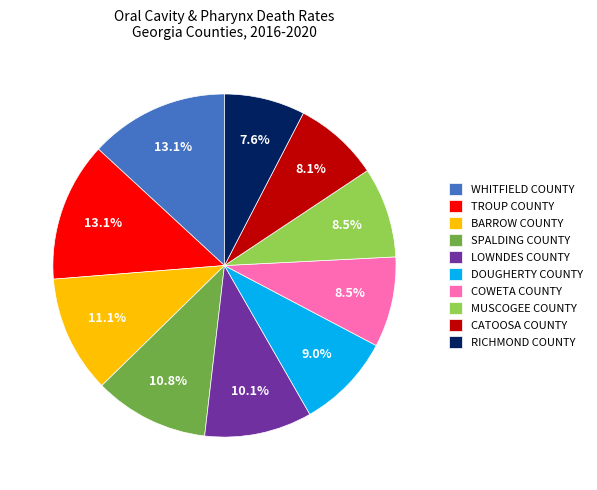

Is the sum of COWETA COUNTY and CATOOSA COUNTY greater than half?

No